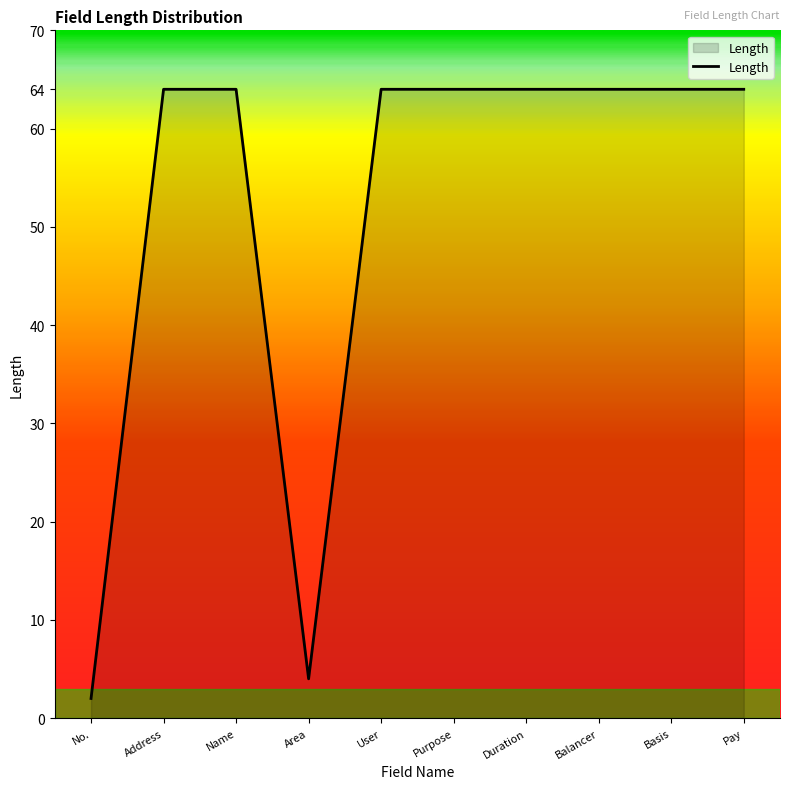

Which category has the lowest value across all series?

No.